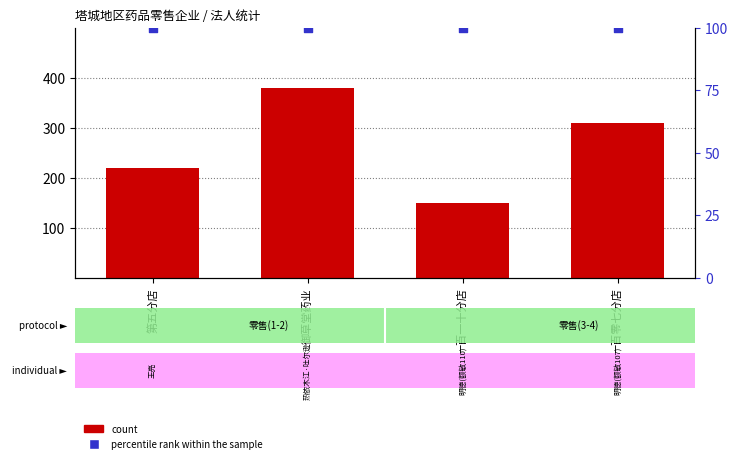

What is the total value across all series at 一百零七分店?

410